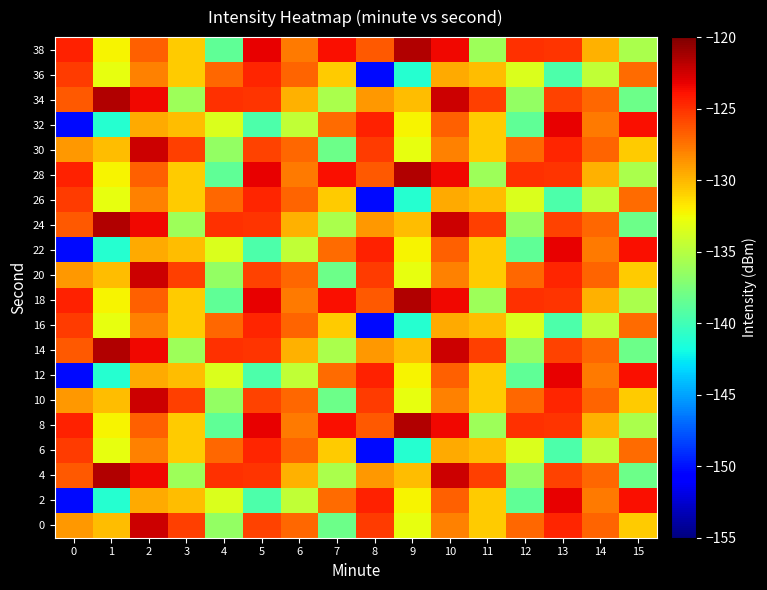

Reading left to right, what are all the values shown in this chart?

0: 0=-128.8	1=-130.2	2=-122.5	3=-125.5	4=-136.5	5=-125.6	6=-127.1	7=-138.1	8=-125.4	9=-132.9	10=-128.0	11=-130.7	12=-127.1	13=-124.6	14=-126.9	15=-130.8
2: 0=-150.3	1=-141.1	2=-129.5	3=-130.2	4=-133.5	5=-139.4	6=-134.5	7=-127.2	8=-124.4	9=-132.2	10=-126.8	11=-130.7	12=-138.7	13=-123.2	14=-127.7	15=-123.8
4: 0=-126.5	1=-121.5	2=-123.4	3=-136.1	4=-125.0	5=-125.1	6=-129.8	7=-135.6	8=-128.8	9=-130.2	10=-122.5	11=-125.5	12=-136.5	13=-125.6	14=-127.1	15=-138.1
6: 0=-125.4	1=-132.9	2=-128.0	3=-130.7	4=-127.1	5=-124.6	6=-126.9	7=-130.8	8=-150.3	9=-141.1	10=-129.5	11=-130.2	12=-133.5	13=-139.4	14=-134.5	15=-127.2
8: 0=-124.4	1=-132.2	2=-126.8	3=-130.7	4=-138.7	5=-123.2	6=-127.7	7=-123.8	8=-126.5	9=-121.5	10=-123.4	11=-136.1	12=-125.0	13=-125.1	14=-129.8	15=-135.6
10: 0=-128.8	1=-130.2	2=-122.5	3=-125.5	4=-136.5	5=-125.6	6=-127.1	7=-138.1	8=-125.4	9=-132.9	10=-128.0	11=-130.7	12=-127.1	13=-124.6	14=-126.9	15=-130.8
12: 0=-150.3	1=-141.1	2=-129.5	3=-130.2	4=-133.5	5=-139.4	6=-134.5	7=-127.2	8=-124.4	9=-132.2	10=-126.8	11=-130.7	12=-138.7	13=-123.2	14=-127.7	15=-123.8
14: 0=-126.5	1=-121.5	2=-123.4	3=-136.1	4=-125.0	5=-125.1	6=-129.8	7=-135.6	8=-128.8	9=-130.2	10=-122.5	11=-125.5	12=-136.5	13=-125.6	14=-127.1	15=-138.1
16: 0=-125.4	1=-132.9	2=-128.0	3=-130.7	4=-127.1	5=-124.6	6=-126.9	7=-130.8	8=-150.3	9=-141.1	10=-129.5	11=-130.2	12=-133.5	13=-139.4	14=-134.5	15=-127.2
18: 0=-124.4	1=-132.2	2=-126.8	3=-130.7	4=-138.7	5=-123.2	6=-127.7	7=-123.8	8=-126.5	9=-121.5	10=-123.4	11=-136.1	12=-125.0	13=-125.1	14=-129.8	15=-135.6
20: 0=-128.8	1=-130.2	2=-122.5	3=-125.5	4=-136.5	5=-125.6	6=-127.1	7=-138.1	8=-125.4	9=-132.9	10=-128.0	11=-130.7	12=-127.1	13=-124.6	14=-126.9	15=-130.8
22: 0=-150.3	1=-141.1	2=-129.5	3=-130.2	4=-133.5	5=-139.4	6=-134.5	7=-127.2	8=-124.4	9=-132.2	10=-126.8	11=-130.7	12=-138.7	13=-123.2	14=-127.7	15=-123.8
24: 0=-126.5	1=-121.5	2=-123.4	3=-136.1	4=-125.0	5=-125.1	6=-129.8	7=-135.6	8=-128.8	9=-130.2	10=-122.5	11=-125.5	12=-136.5	13=-125.6	14=-127.1	15=-138.1
26: 0=-125.4	1=-132.9	2=-128.0	3=-130.7	4=-127.1	5=-124.6	6=-126.9	7=-130.8	8=-150.3	9=-141.1	10=-129.5	11=-130.2	12=-133.5	13=-139.4	14=-134.5	15=-127.2
28: 0=-124.4	1=-132.2	2=-126.8	3=-130.7	4=-138.7	5=-123.2	6=-127.7	7=-123.8	8=-126.5	9=-121.5	10=-123.4	11=-136.1	12=-125.0	13=-125.1	14=-129.8	15=-135.6
30: 0=-128.8	1=-130.2	2=-122.5	3=-125.5	4=-136.5	5=-125.6	6=-127.1	7=-138.1	8=-125.4	9=-132.9	10=-128.0	11=-130.7	12=-127.1	13=-124.6	14=-126.9	15=-130.8
32: 0=-150.3	1=-141.1	2=-129.5	3=-130.2	4=-133.5	5=-139.4	6=-134.5	7=-127.2	8=-124.4	9=-132.2	10=-126.8	11=-130.7	12=-138.7	13=-123.2	14=-127.7	15=-123.8
34: 0=-126.5	1=-121.5	2=-123.4	3=-136.1	4=-125.0	5=-125.1	6=-129.8	7=-135.6	8=-128.8	9=-130.2	10=-122.5	11=-125.5	12=-136.5	13=-125.6	14=-127.1	15=-138.1
36: 0=-125.4	1=-132.9	2=-128.0	3=-130.7	4=-127.1	5=-124.6	6=-126.9	7=-130.8	8=-150.3	9=-141.1	10=-129.5	11=-130.2	12=-133.5	13=-139.4	14=-134.5	15=-127.2
38: 0=-124.4	1=-132.2	2=-126.8	3=-130.7	4=-138.7	5=-123.2	6=-127.7	7=-123.8	8=-126.5	9=-121.5	10=-123.4	11=-136.1	12=-125.0	13=-125.1	14=-129.8	15=-135.6